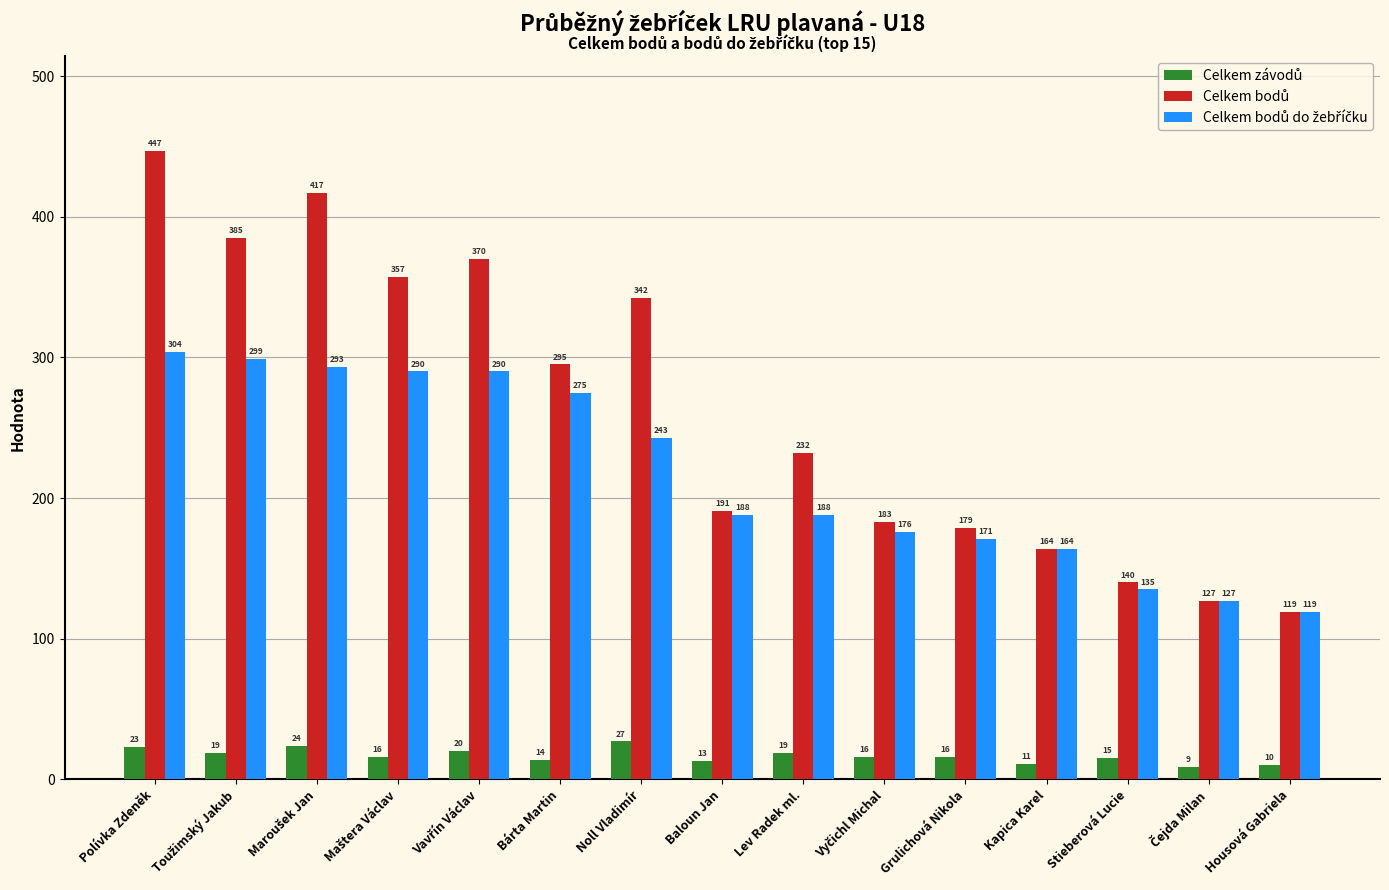

What is the total value across all series at Kapica Karel?

339